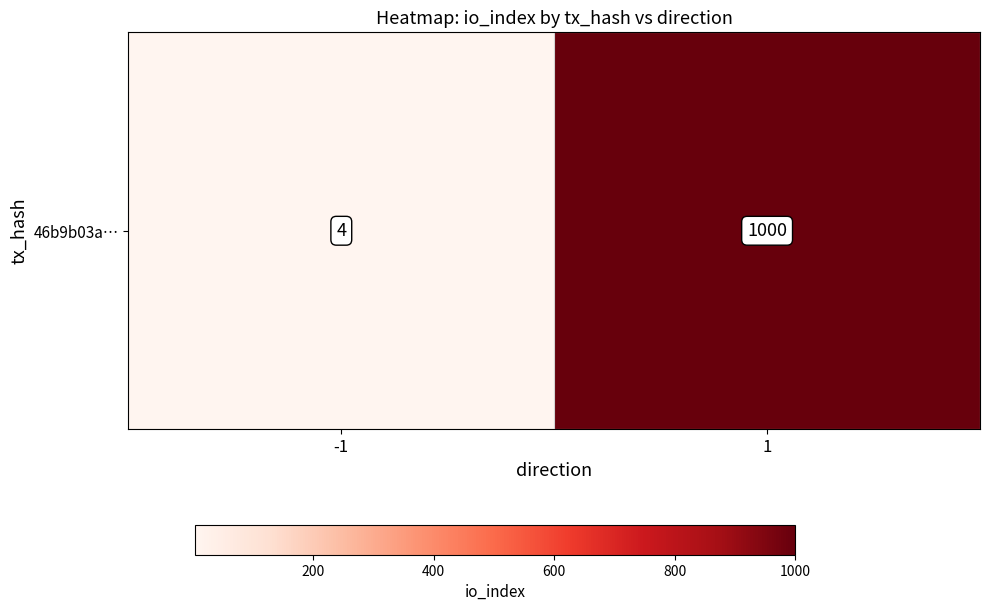

What is the difference between the values at -1 and 1?

996